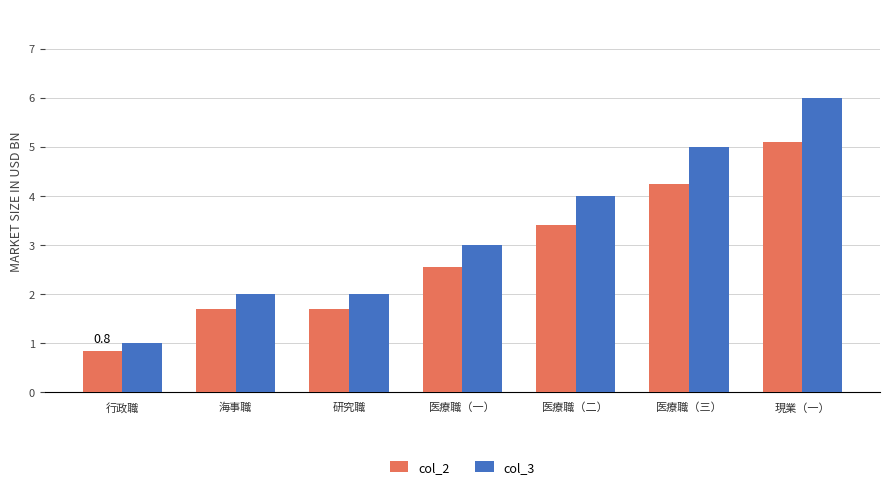

Which series has the largest range (max minus min)?

col_3